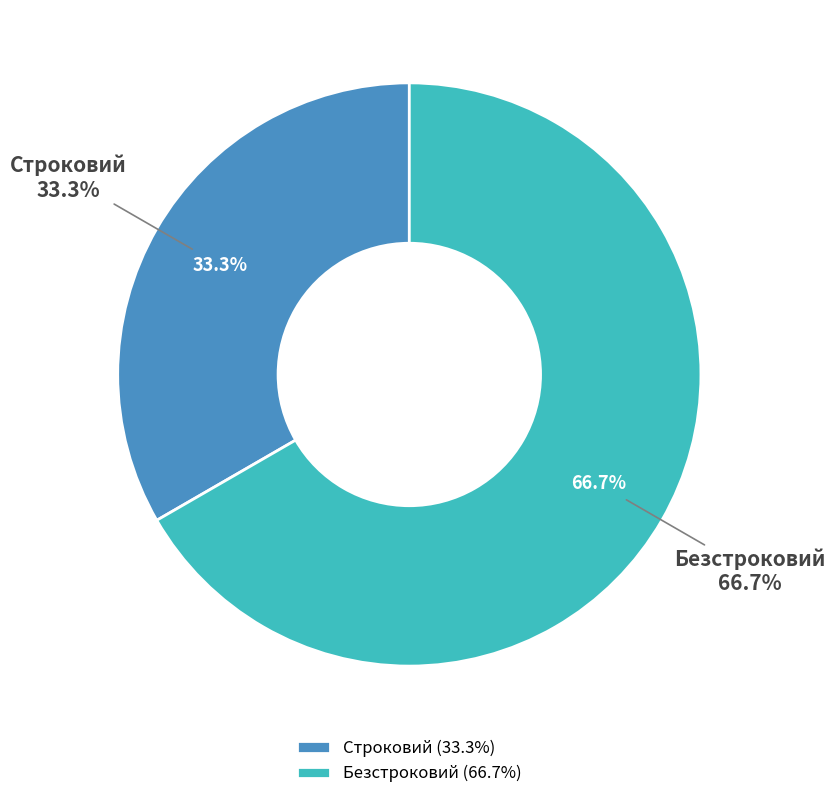

Which slice is the smallest?

Строковий